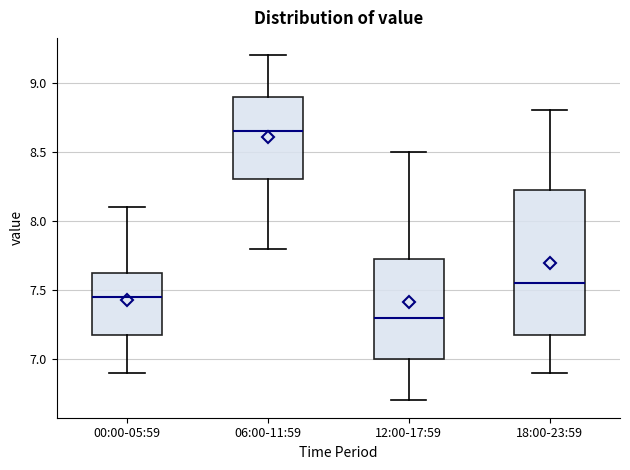

Where does the lower whisker of the box for 12:00-17:59 end on the y-axis? The values are not printed on the chart, so give them approximately, as read against the axis.

6.70